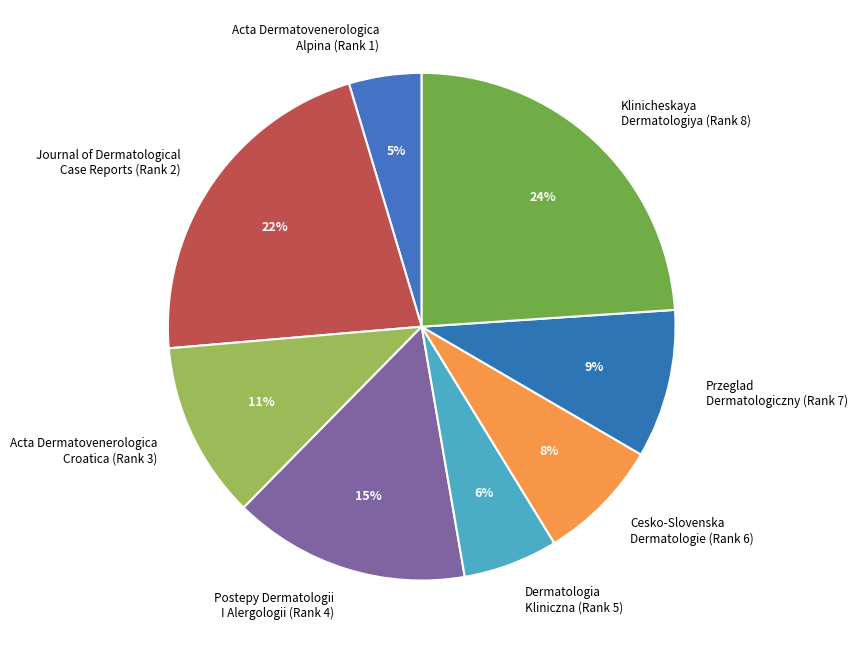

To the nearest percent, what percentage of the pie is Acta Dermatovenerologica Croatica (Rank 3)?

11%